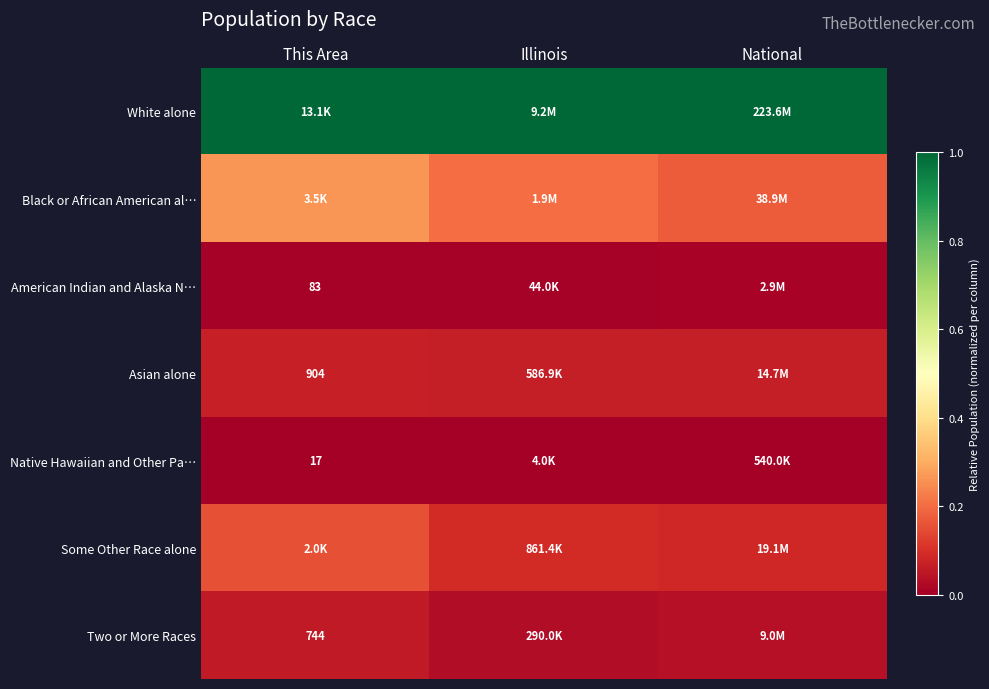

At which category is the sum across all series the highest?

This Area